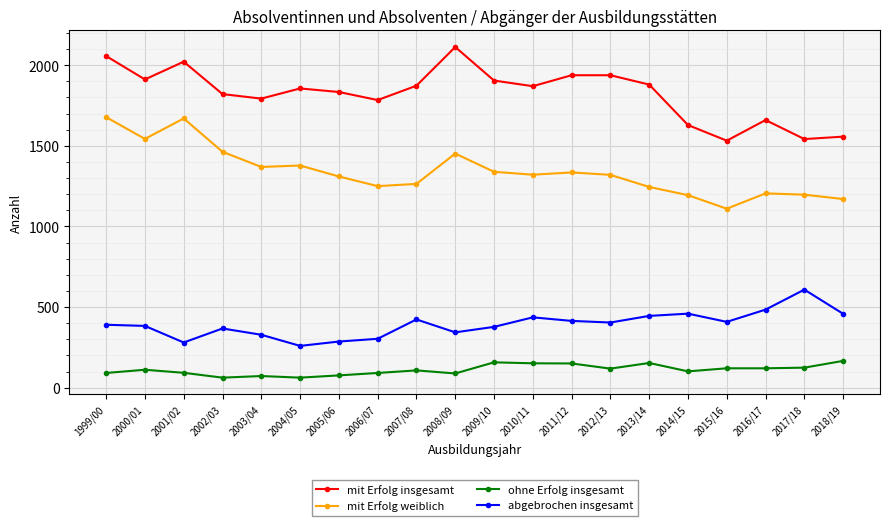

What is the sum of the ohne Erfolg insgesamt values at 2011/12 and 2006/07?

241